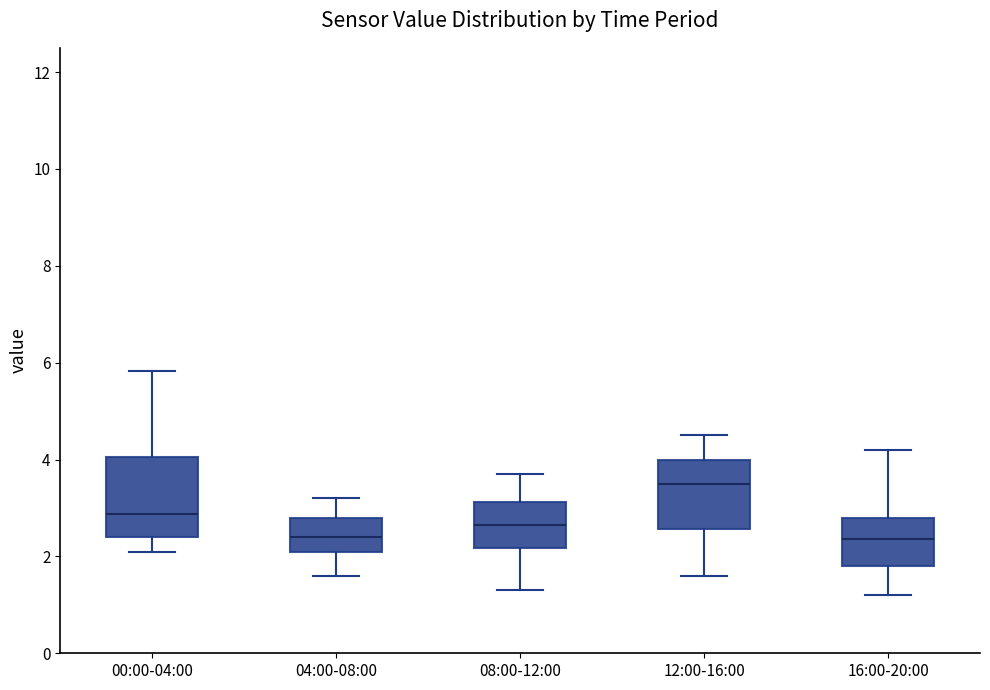

Reading left to right, transcribe this box plot: for each box, give where its median line is, the range the box spans, and where its two whiskers end, as read against the y-axis. The values are not printed on the chart, so give them approximately, as read against the axis.

00:00-04:00: median 2.8, box 2.4 to 4.0, whiskers 2.2 to 5.8
04:00-08:00: median 2.4, box 2.2 to 2.8, whiskers 1.6 to 3.2
08:00-12:00: median 2.6, box 2.2 to 3.2, whiskers 1.4 to 3.8
12:00-16:00: median 3.6, box 2.6 to 4.0, whiskers 1.6 to 4.6
16:00-20:00: median 2.4, box 1.8 to 2.8, whiskers 1.2 to 4.2